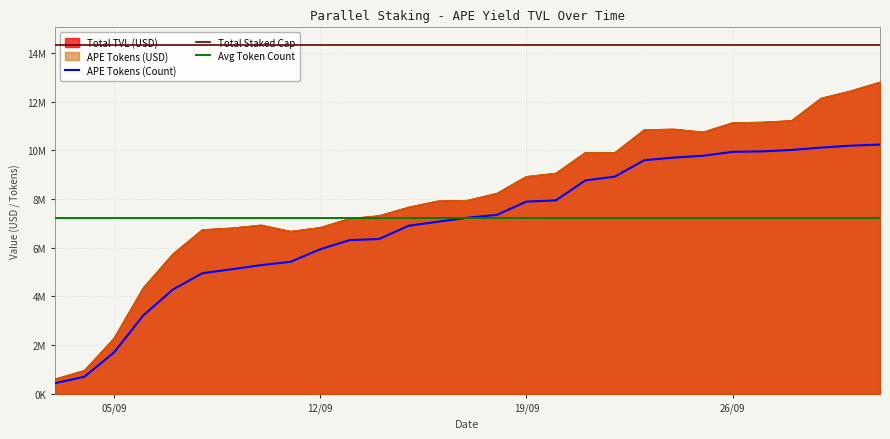

Rank the categories by Ethereum TVL (Total) value from highest to lowest.

01/10/2023, 30/09/2023, 29/09/2023, 28/09/2023, 27/09/2023, 26/09/2023, 24/09/2023, 23/09/2023, 25/09/2023, 21/09/2023, 22/09/2023, 20/09/2023, 19/09/2023, 18/09/2023, 17/09/2023, 16/09/2023, 15/09/2023, 14/09/2023, 13/09/2023, 10/09/2023, 12/09/2023, 09/09/2023, 08/09/2023, 11/09/2023, 07/09/2023, 06/09/2023, 05/09/2023, 04/09/2023, 03/09/2023